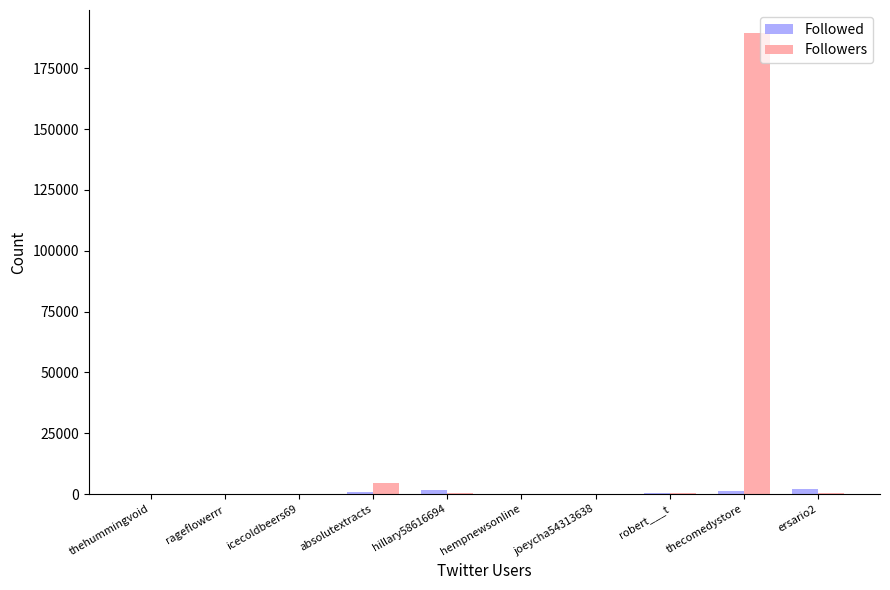

The Followers series shows 189493 at thecomedystore. True or false?

True